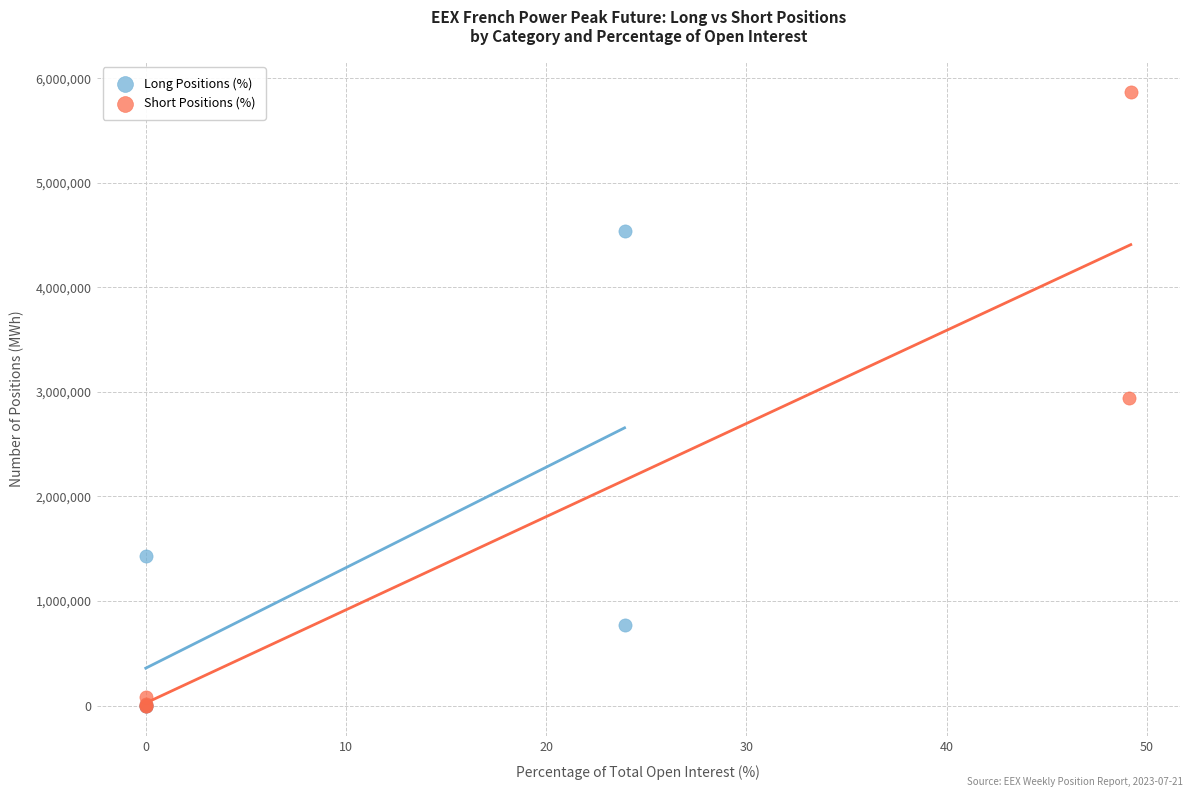

Which series reaches the maximum Y coordinate?

Short Positions (%)